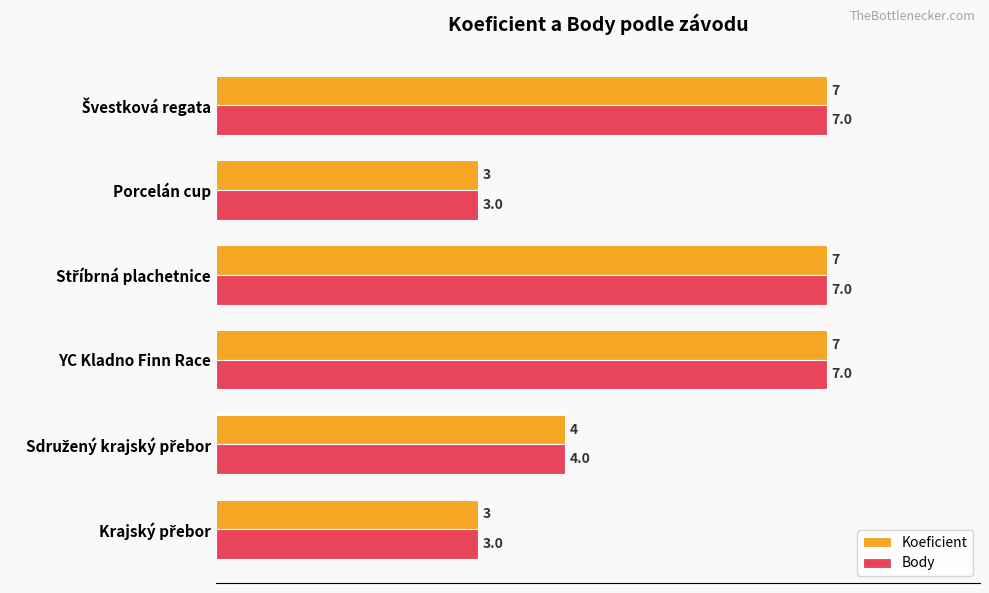

What value does the Koeficient series have at YC Kladno Finn Race?

7